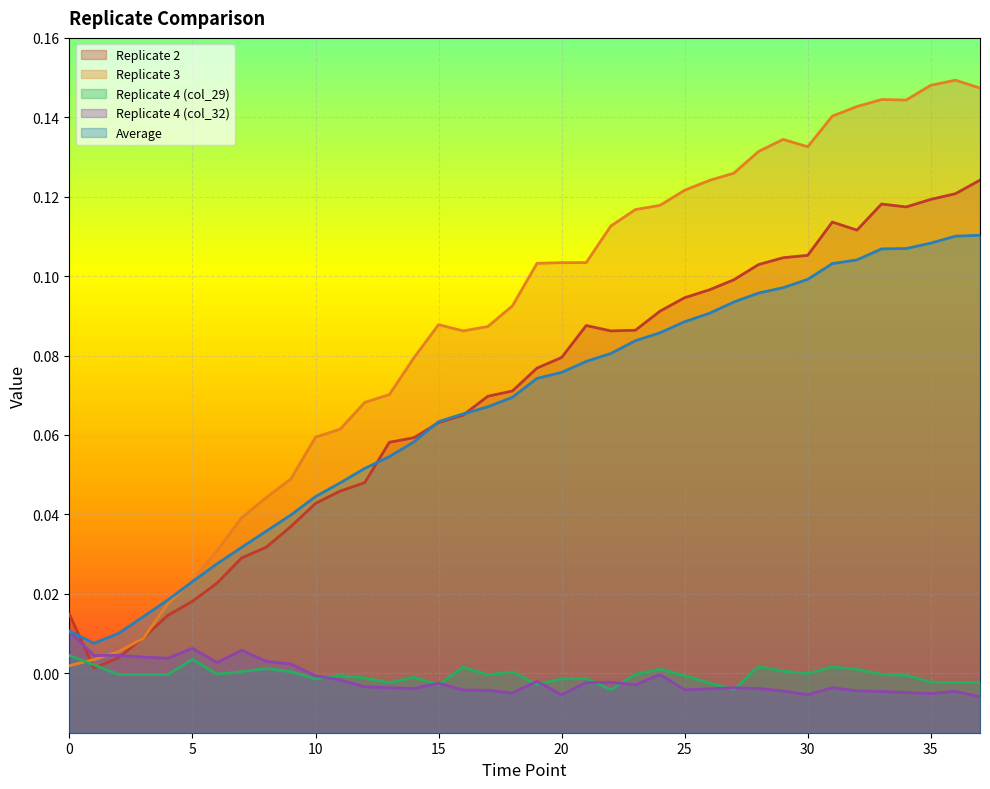

What is the difference between the Replicate 2 values at 33 and 7?

0.1